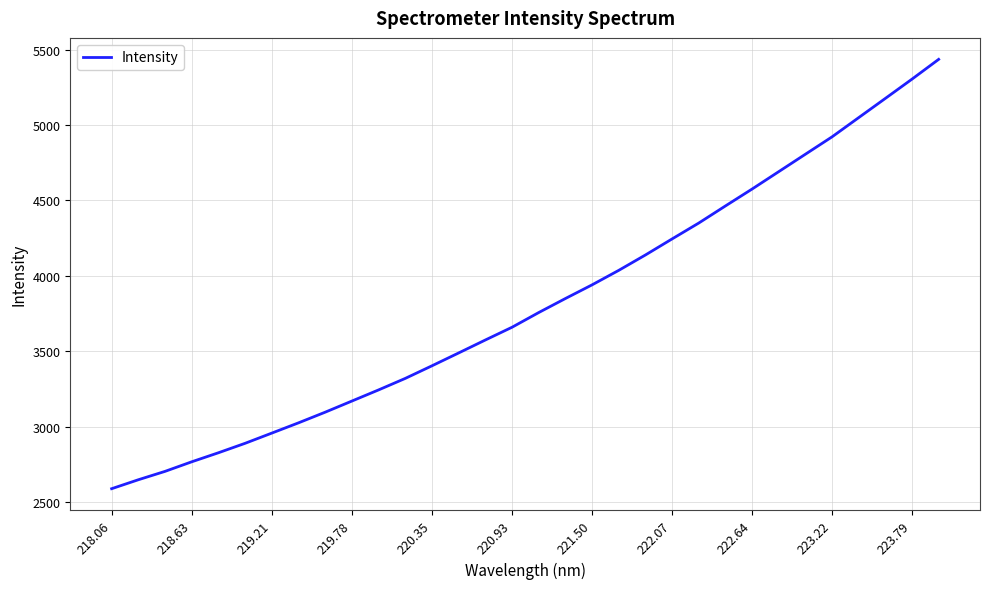

How many values exceed 3755?

16